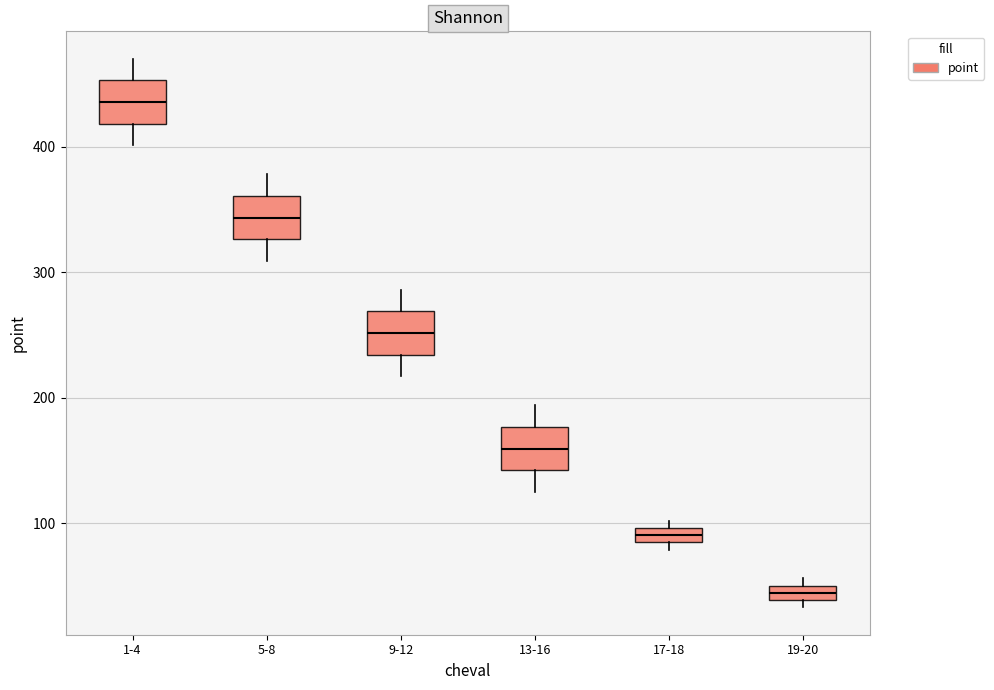

Where is the upper edge of the box for 13-16 on the y-axis? The values are not printed on the chart, so give them approximately, as read against the axis.

180